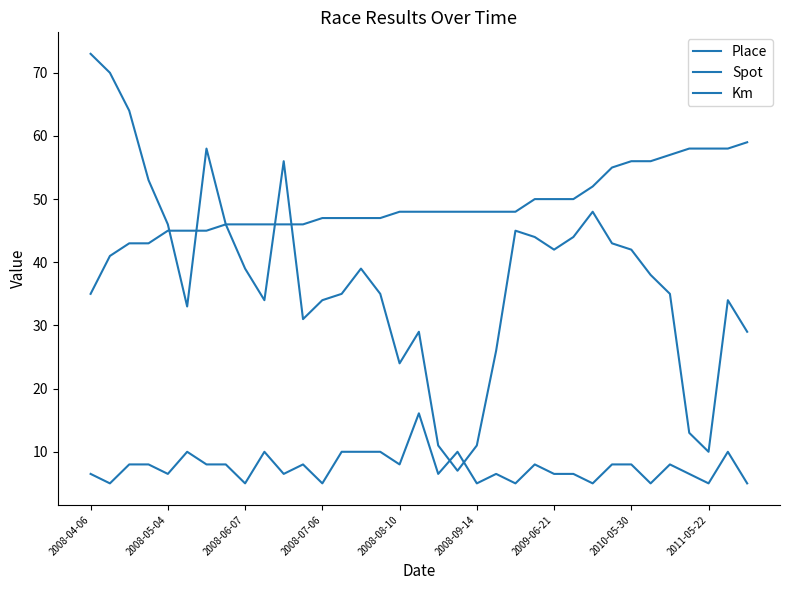

List the series in order of their peak value, lowest first.

Km, Spot, Place